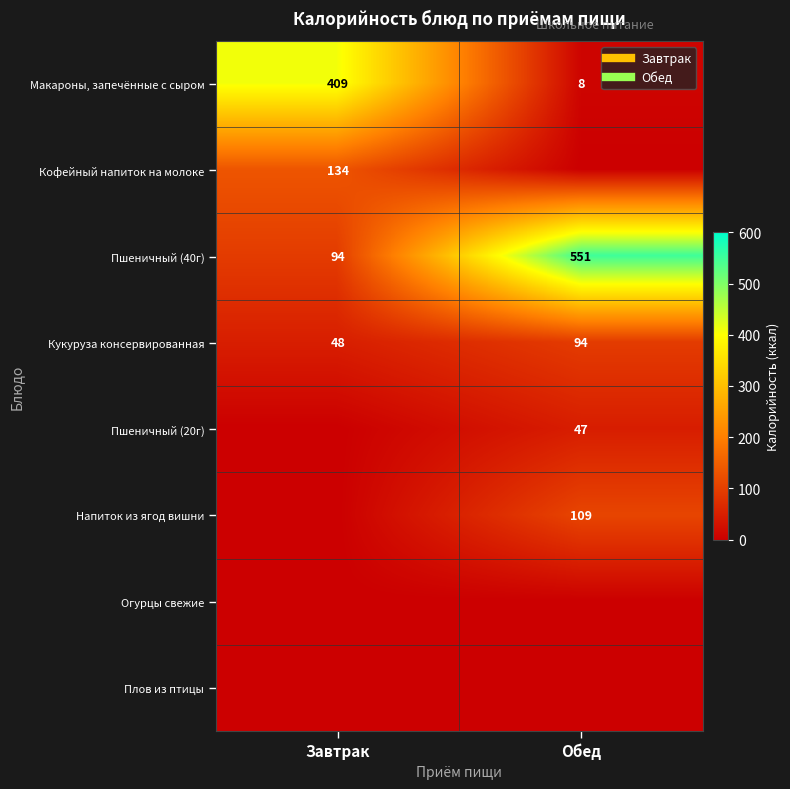

Is the value of Макароны, запечённые с сыром at Обед greater than the value of Огурцы свежие at Обед?

Yes